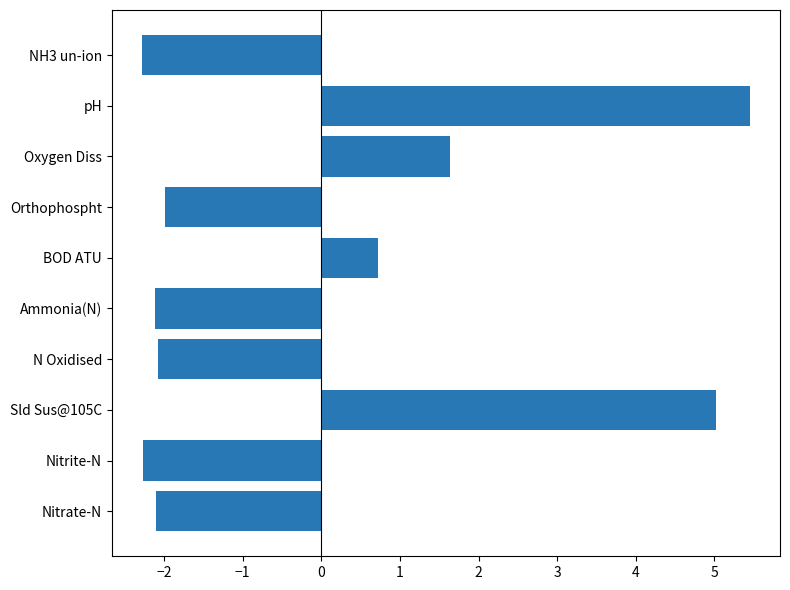

Are the bars grouped side by side (vs. stacked)?

No